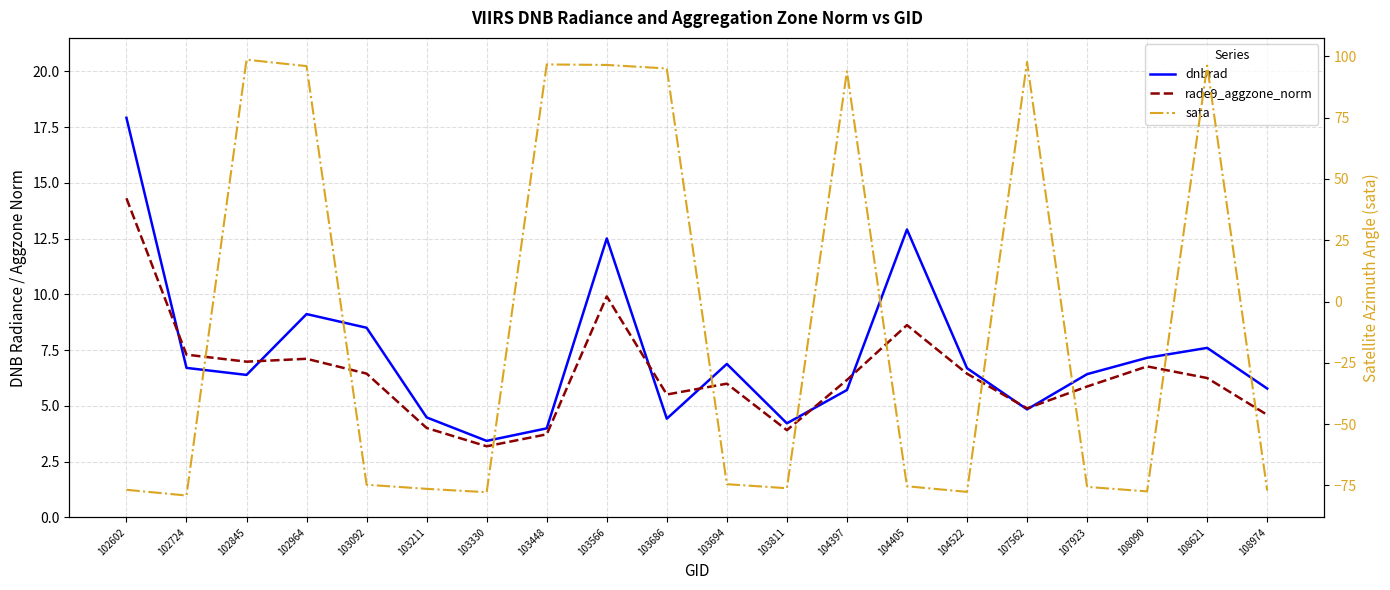

What are all the series names shown in the legend?

dnbrad, rade9_aggzone_norm, sata